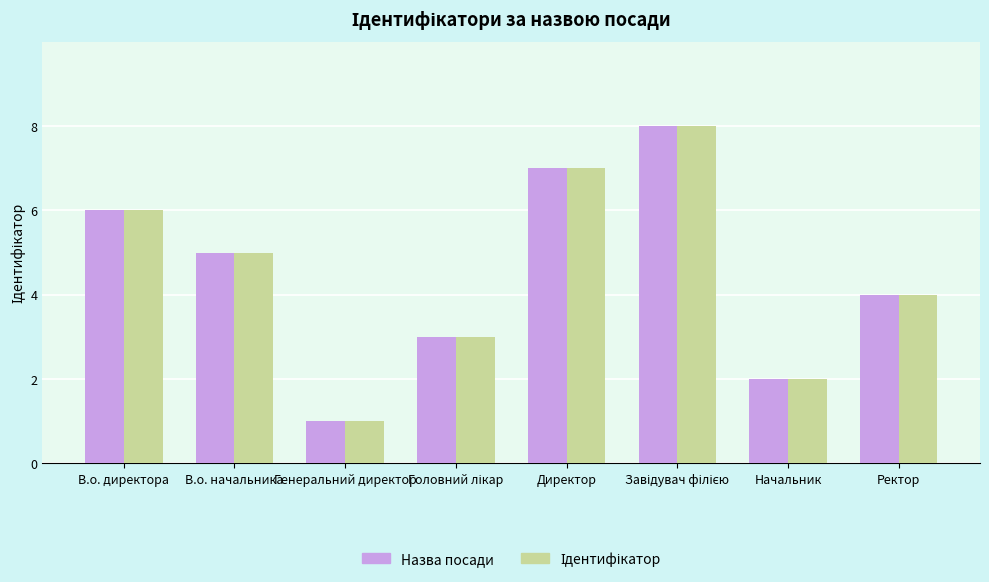

What is the sum of all Назва посади values?

36